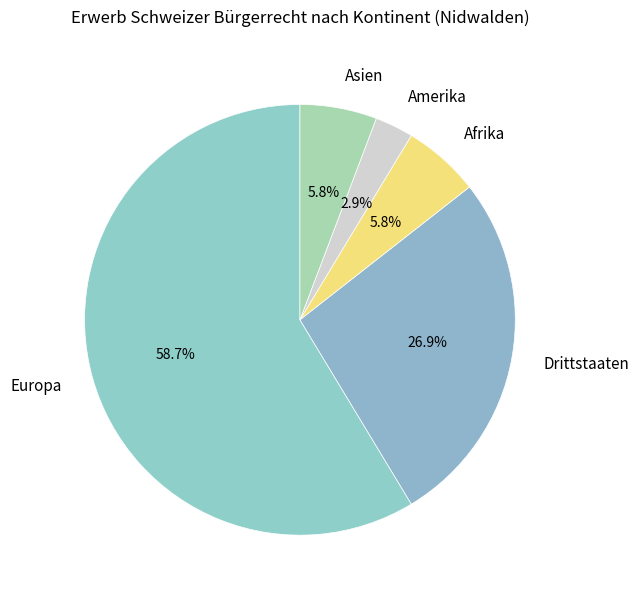

To the nearest percent, what is the average slice percentage?

20%